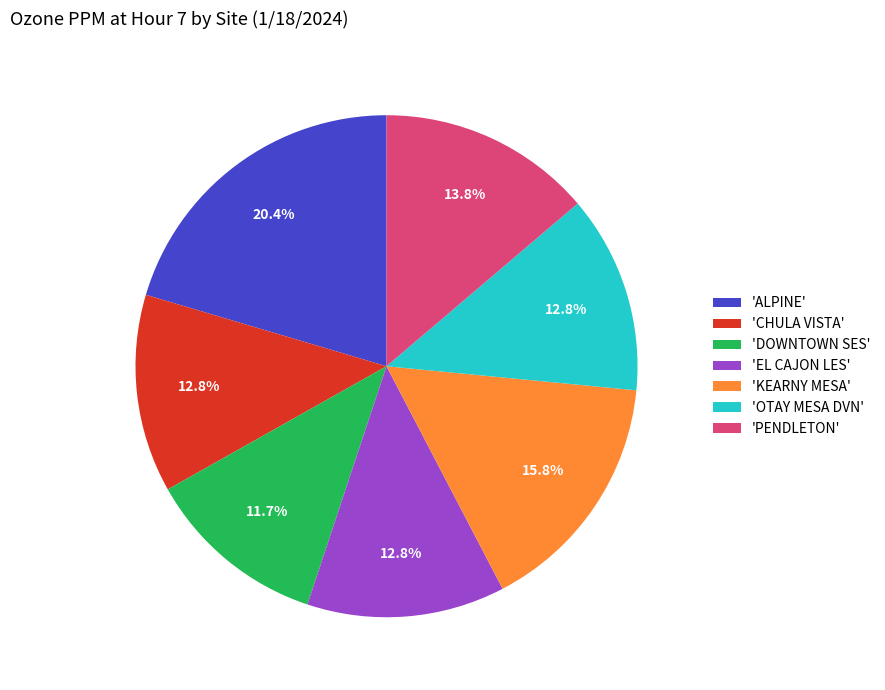

Which slice is the smallest?

'DOWNTOWN SES'